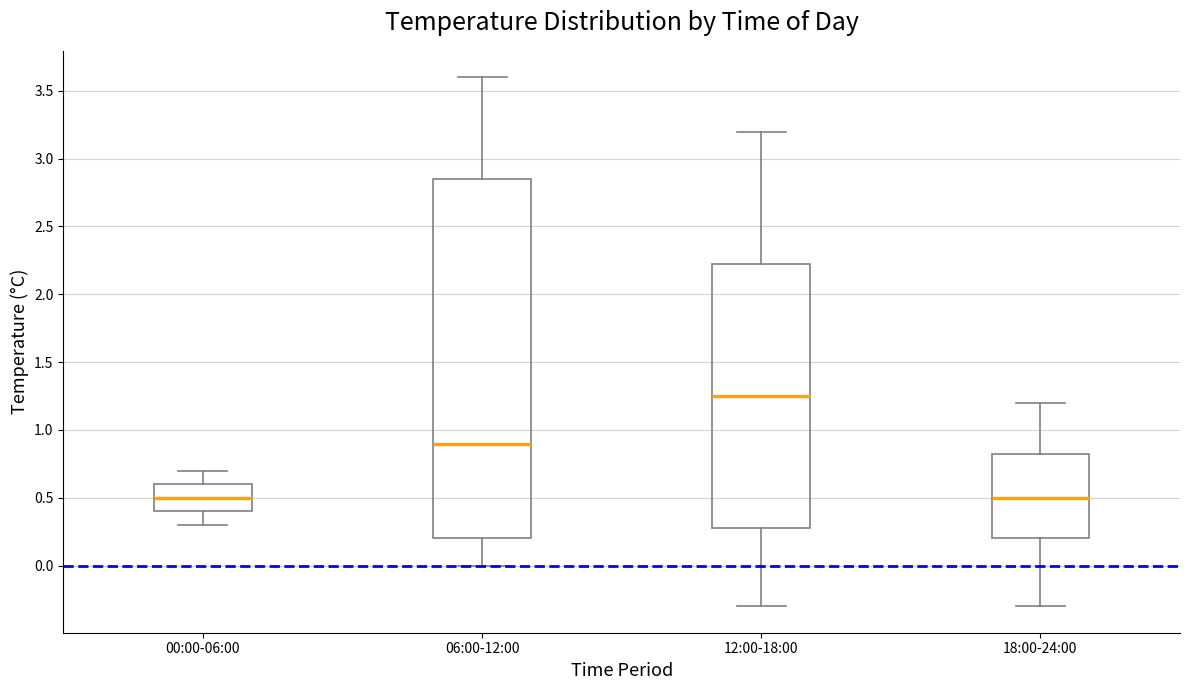

Where is the upper edge of the box for 06:00-12:00 on the y-axis? The values are not printed on the chart, so give them approximately, as read against the axis.

2.85